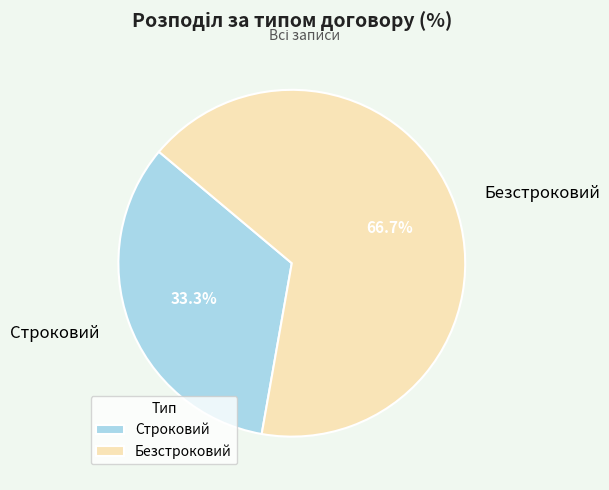

Which slice is the largest?

Безстроковий